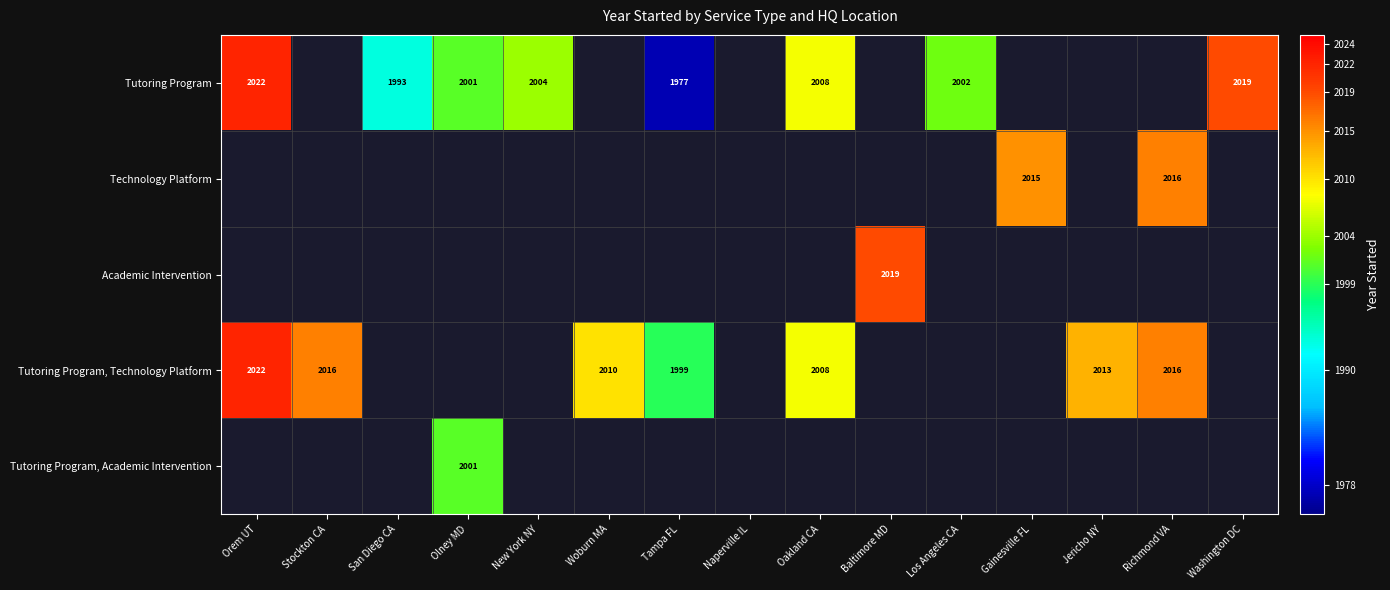

The Tutoring Program, Technology Platform series shows 2016 at Richmond VA. True or false?

True